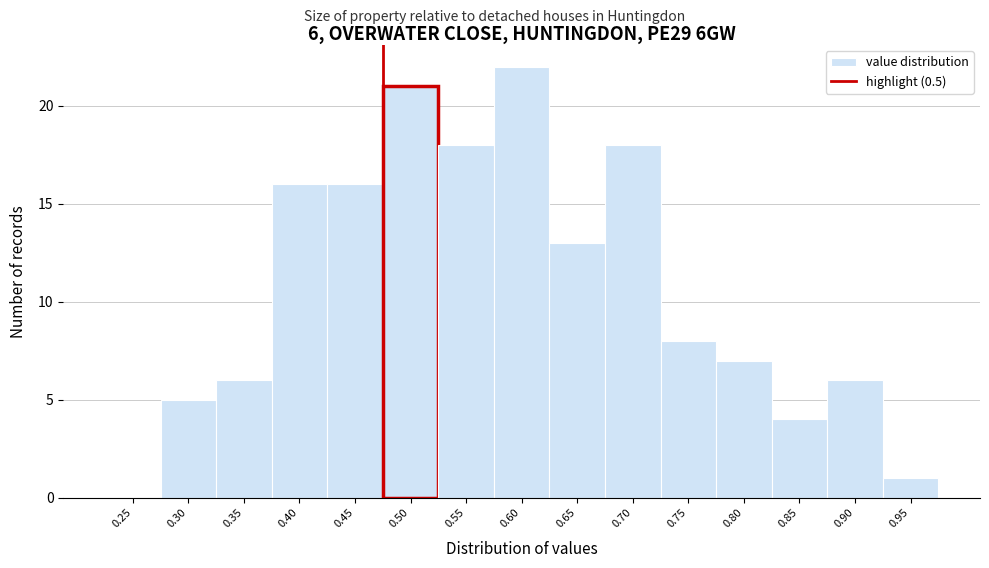

Reading left to right, extract all data points from this chart.

0.25=0	0.30=5	0.35=6	0.40=16	0.45=16	0.50=21	0.55=18	0.60=22	0.65=13	0.70=18	0.75=8	0.80=7	0.85=4	0.90=6	0.95=1